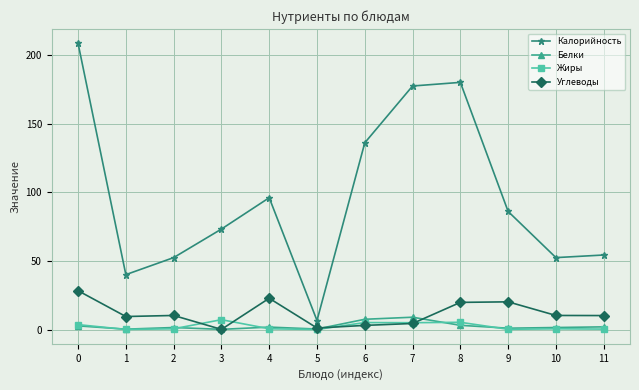

True or false: Калорийность and Углеводы intersect in this chart.

False